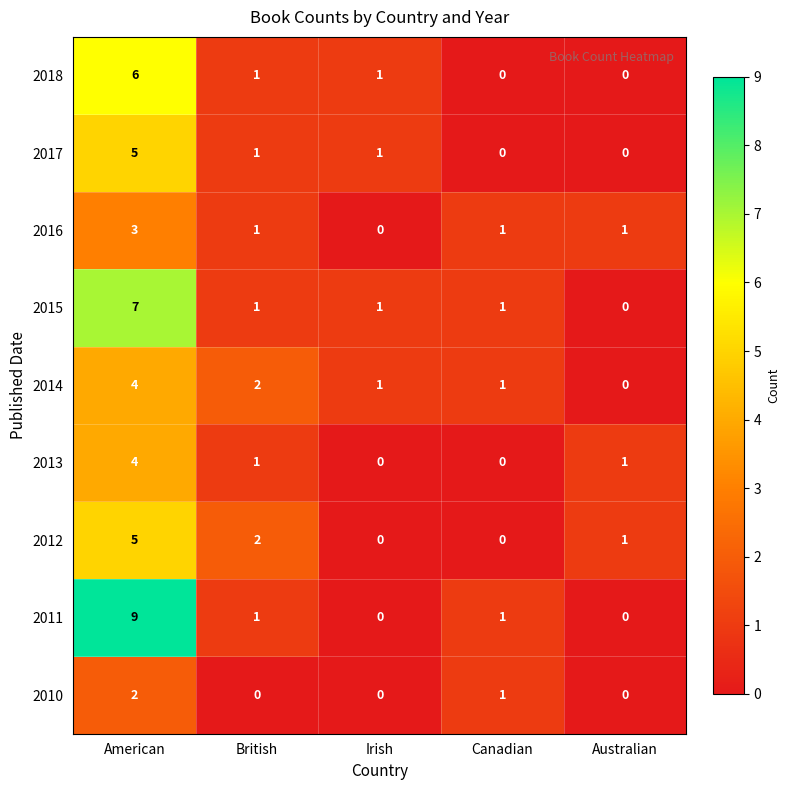

What is the difference between the 2018 values at American and Irish?

5